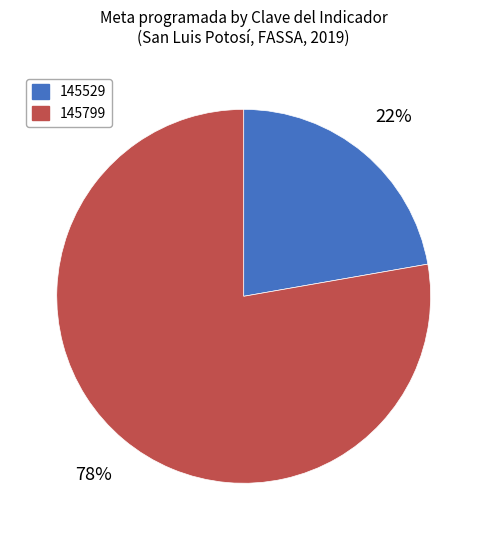

Do 145799 and 145529 together represent more than half of the pie?

Yes